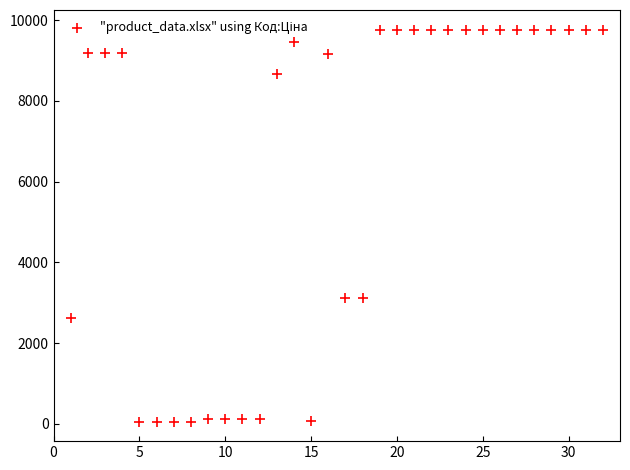

What is the range of X values (max minus min)?

31.0